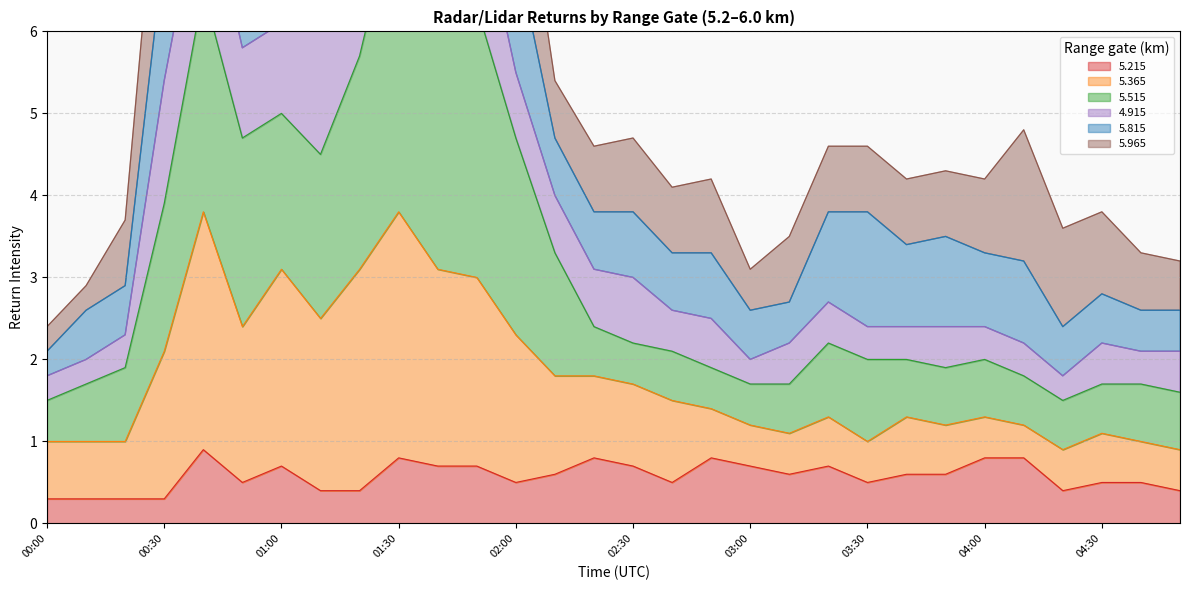

Where is the first local minimum for   5.215?

00:50